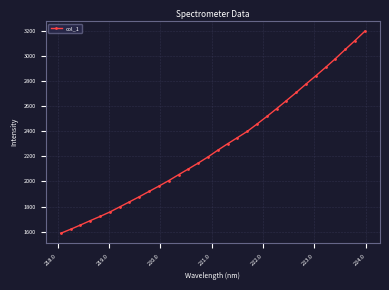

What is the value of the 2nd point from the left?

1618.7